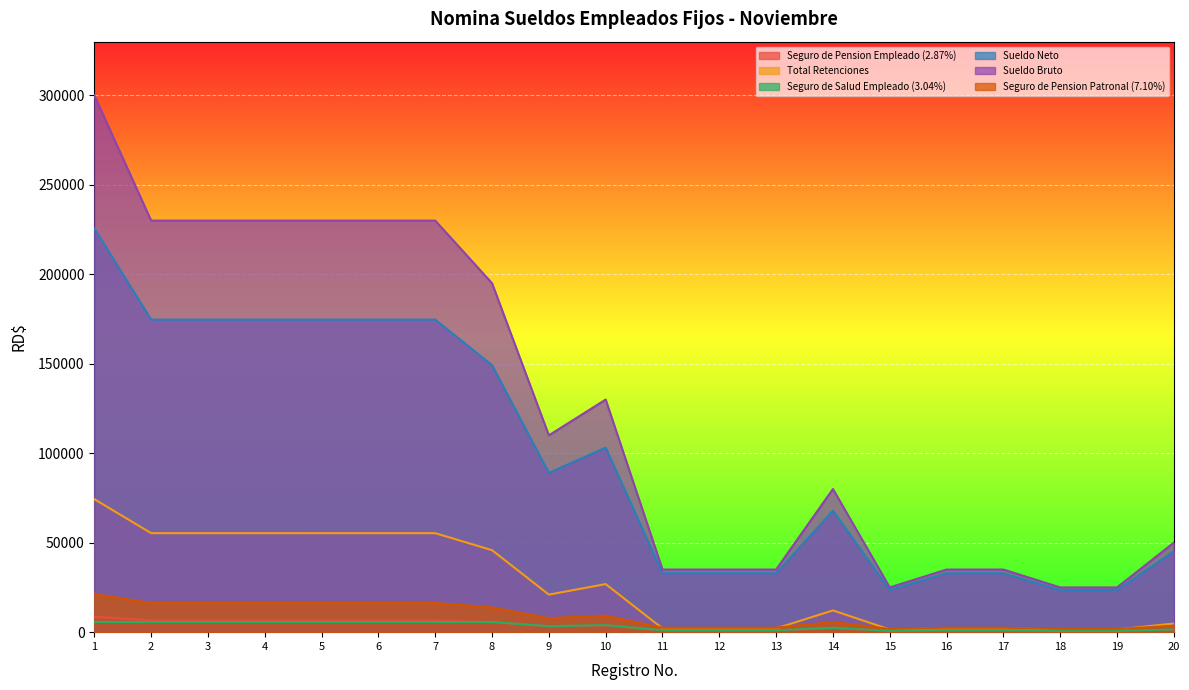

True or false: Seguro de Pension Empleado (2.87%) has more than 0 interior local peaks.

True